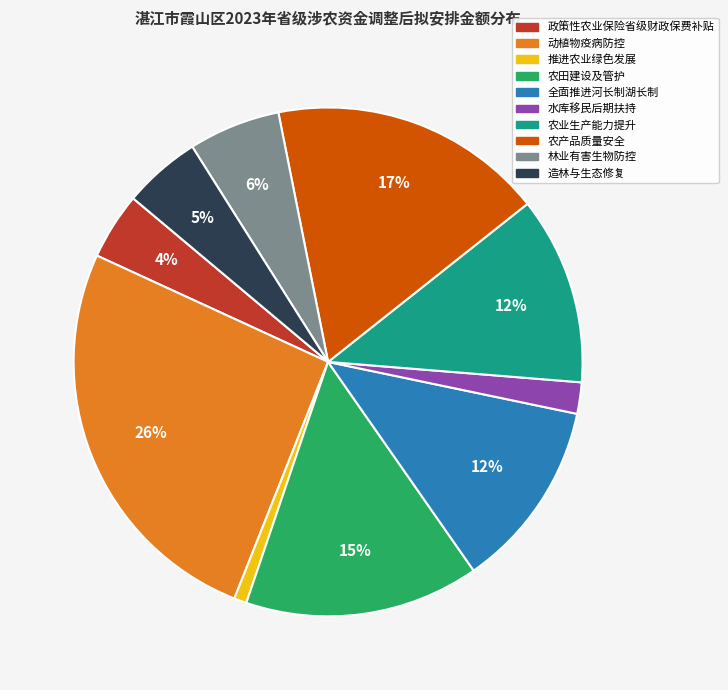

Count the number of slices in the pie.

10